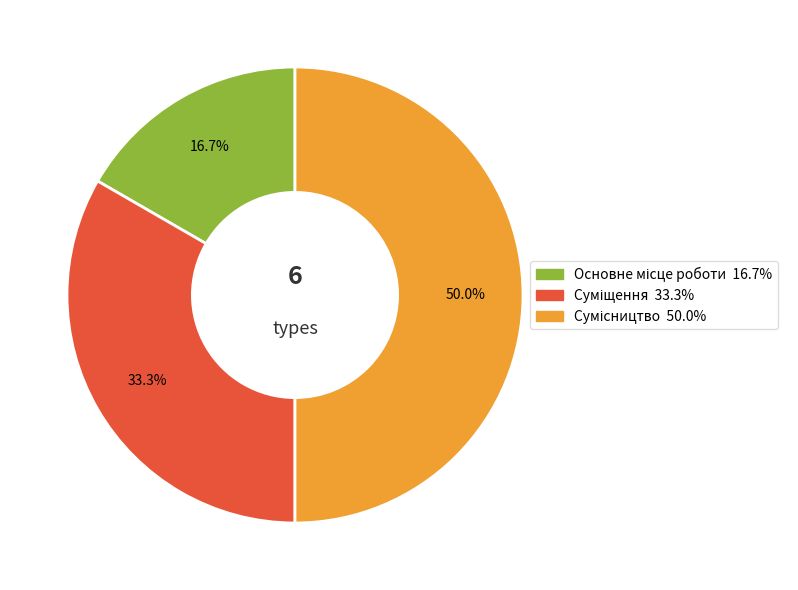

Do Основне місце роботи and Сумісництво together represent more than half of the pie?

Yes